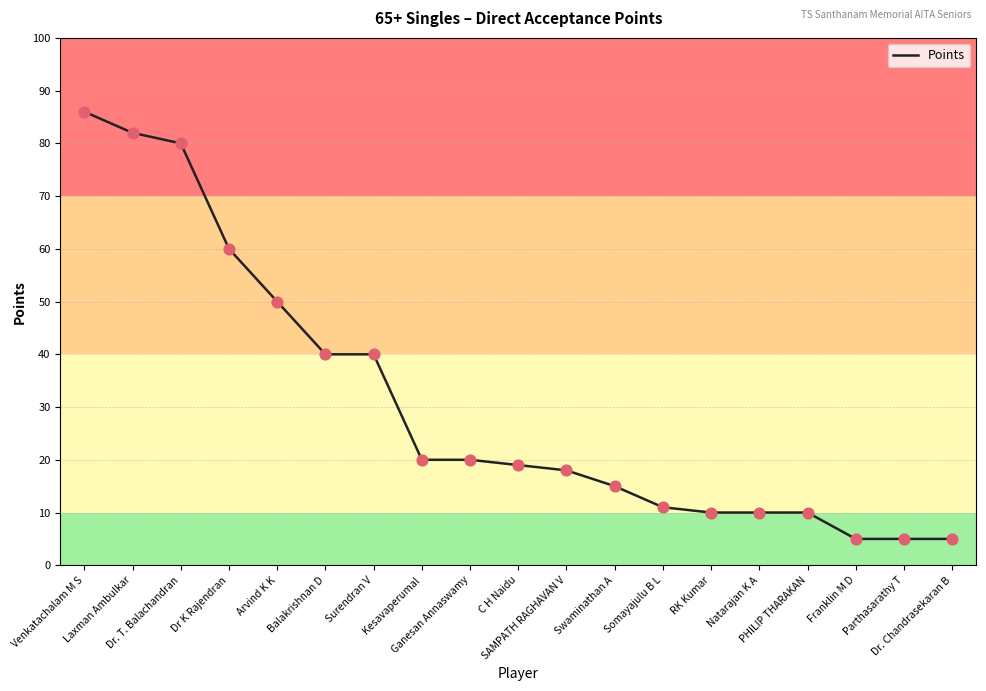

What is the change in value from Dr. T. Balachandran to Dr K Rajendran?

-20